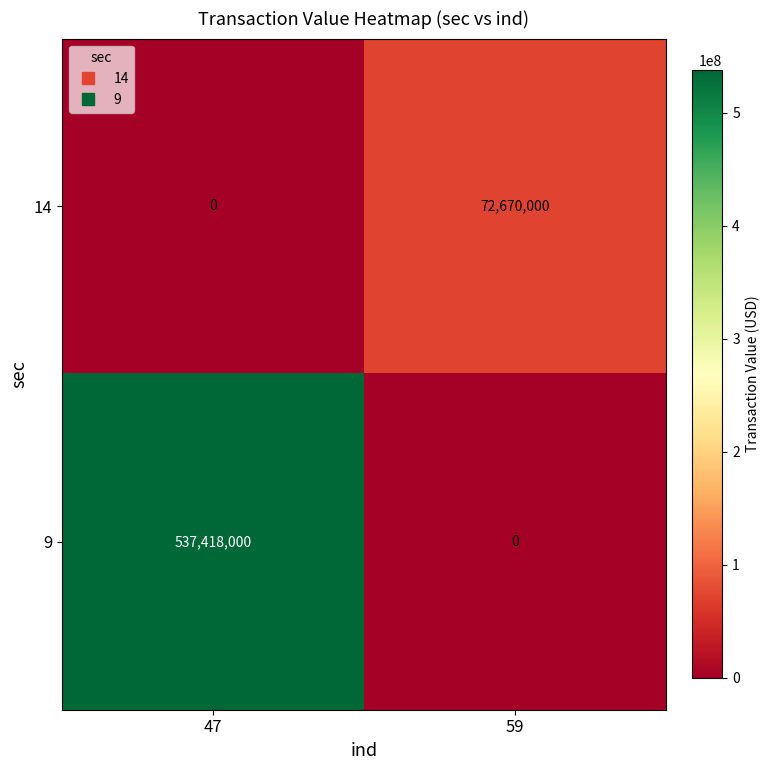

How many data points does each series have?

2